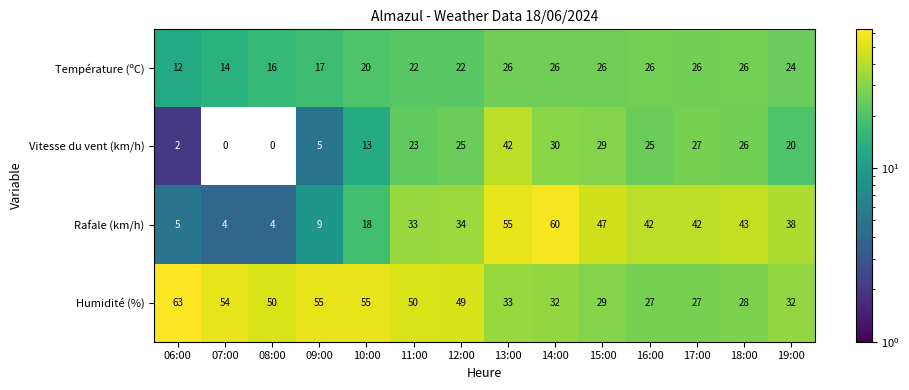

What is the difference between the highest and lowest values at 14:00?

34